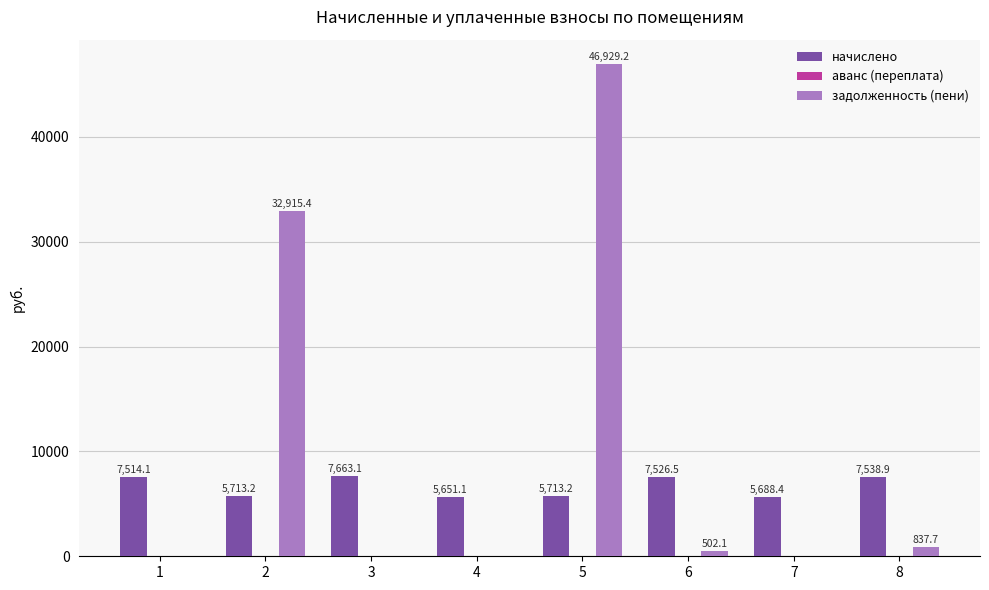

What is the greatest value displayed?

46929.2